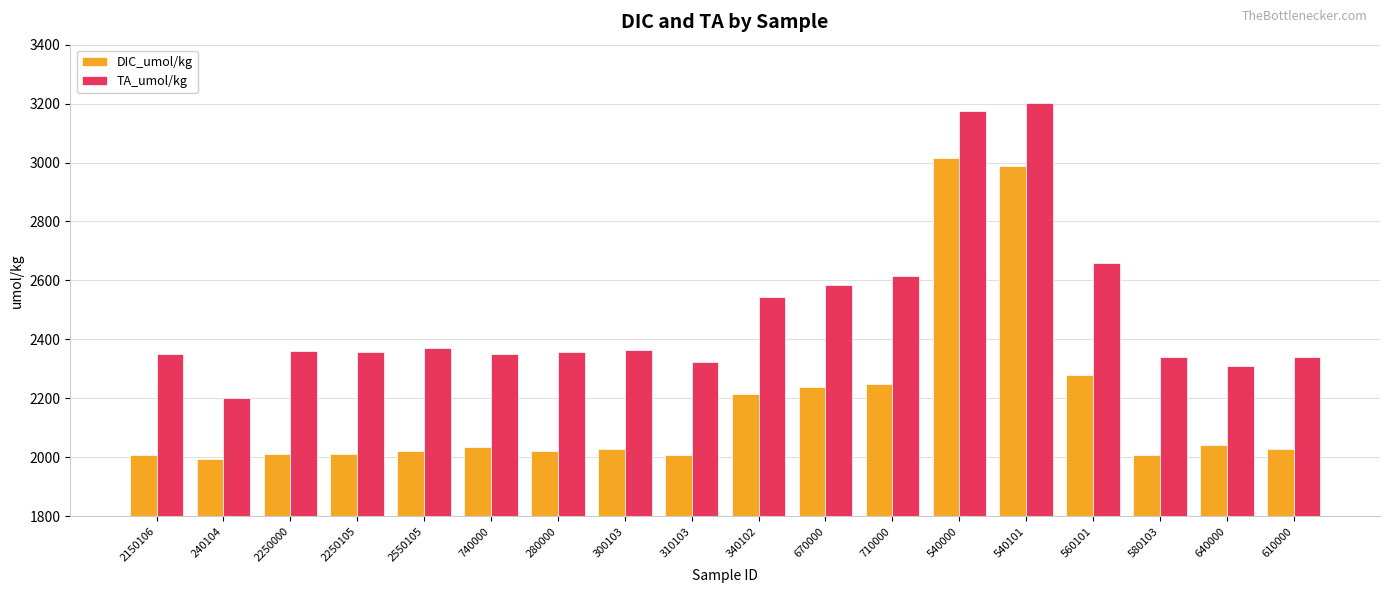

What is the label of the 6th bar from the right?

540000